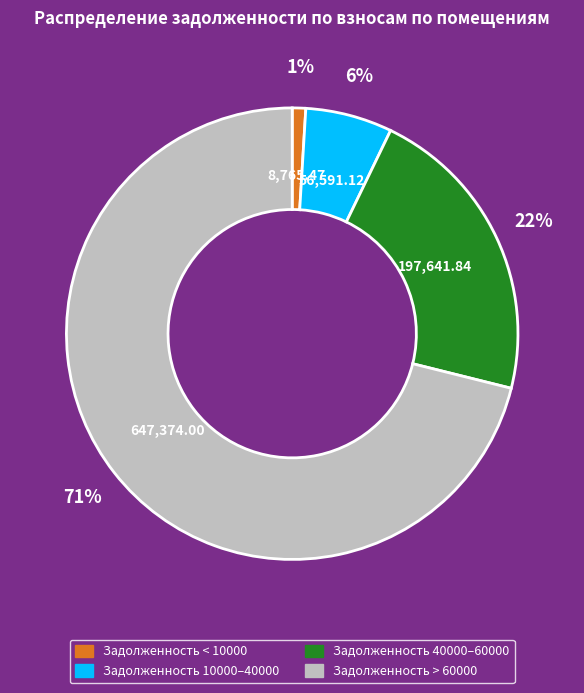

To the nearest percent, what is the difference between the largest and smallest slice percentages?

70%